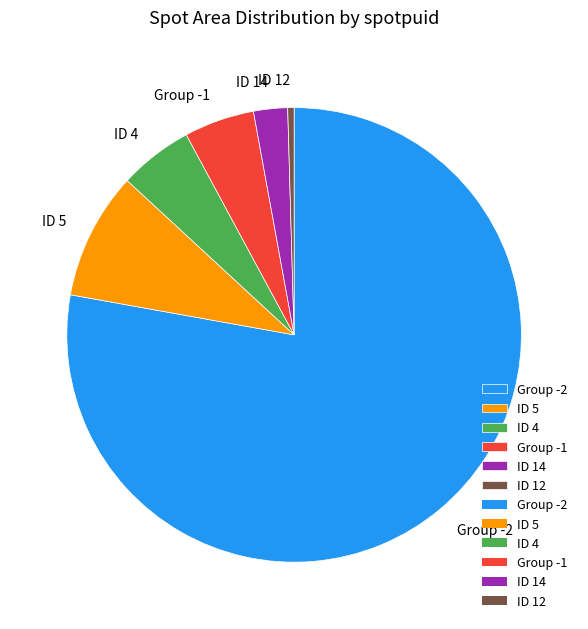

Do ID 4 and Group -2 together represent more than half of the pie?

Yes